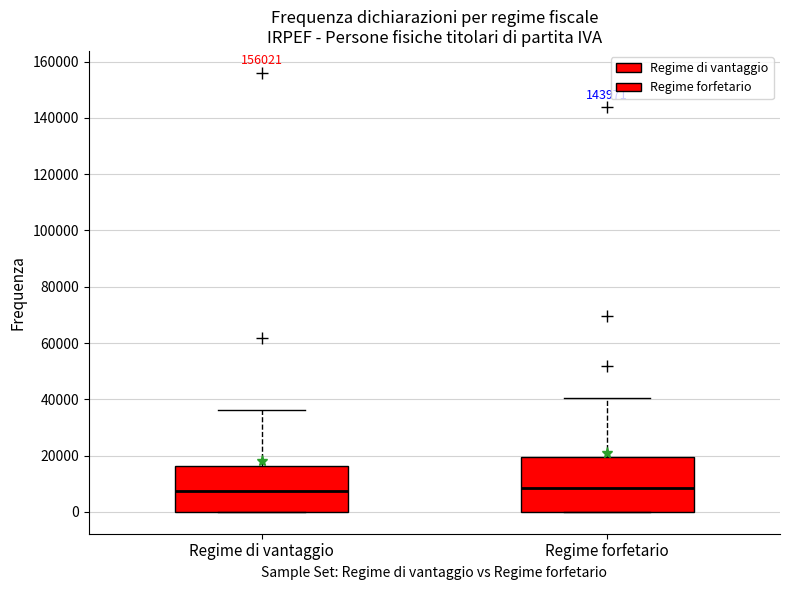

Which box is the tallest, from its lower edge to its upper edge?

Regime forfetario